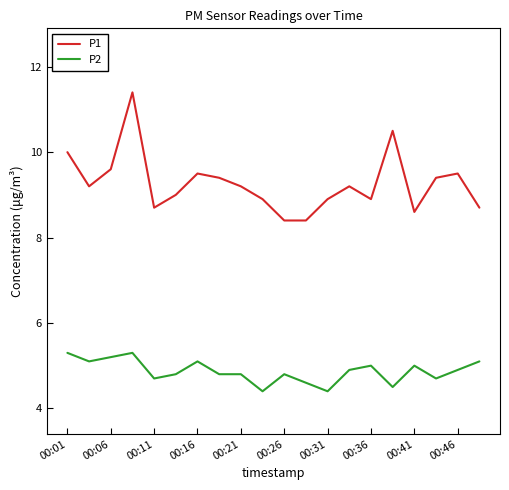

List the series in order of their overall mean, highest first.

P1, P2